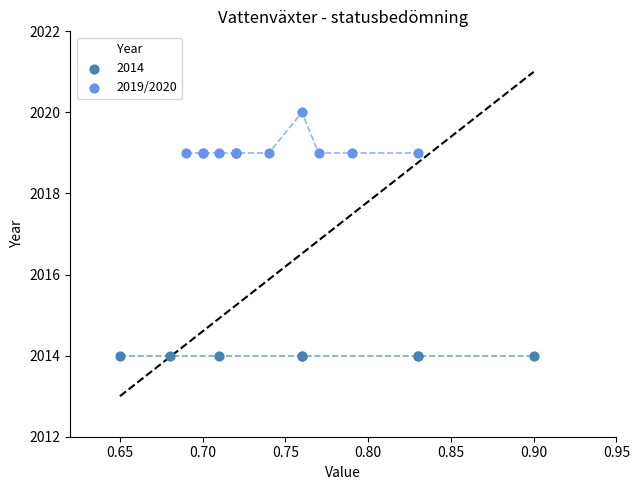

Which series contains the lowest Y value?

2014